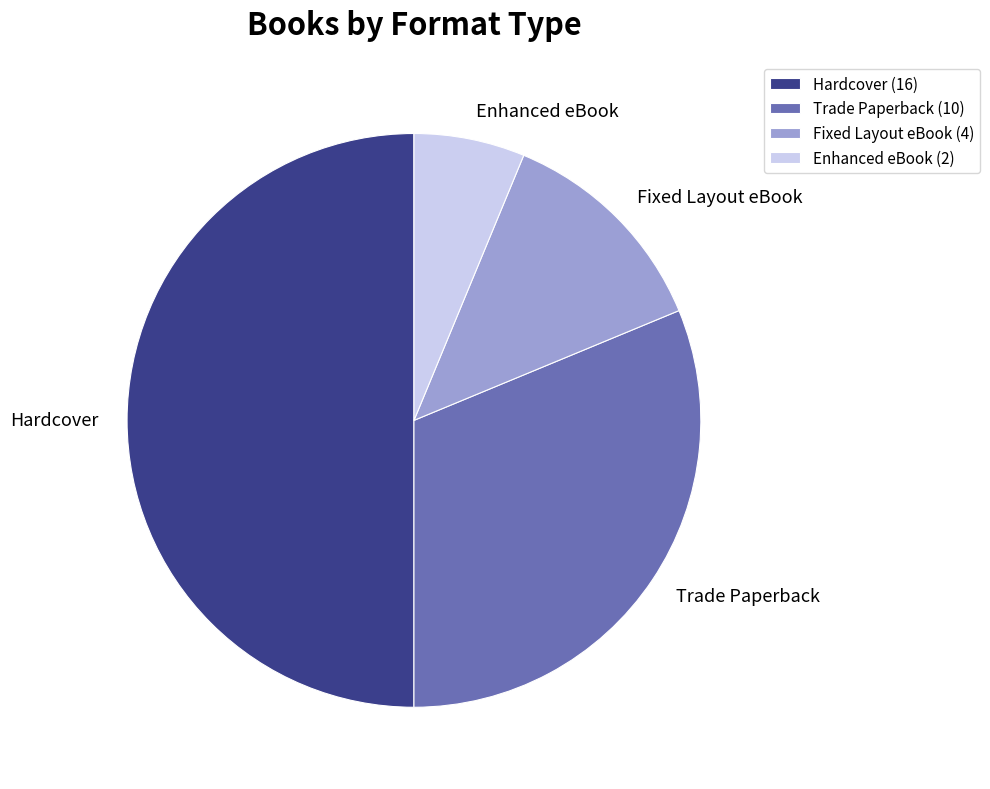

Which category has the smallest portion of the pie?

Enhanced eBook